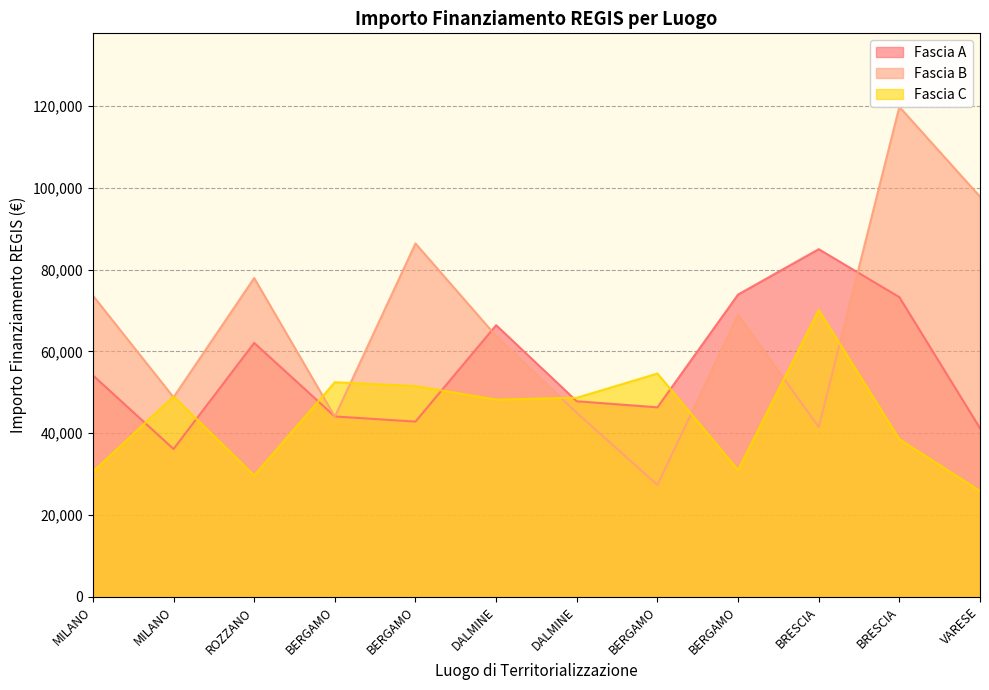

How many lines are shown in the chart?

3